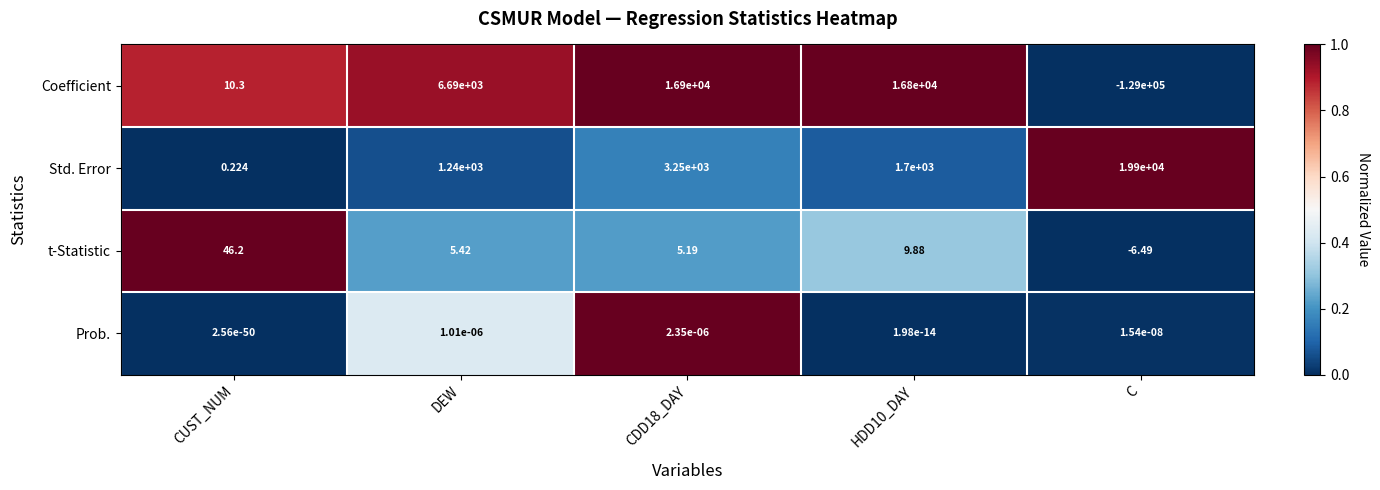

At which category is the sum across all series the highest?

CDD18_DAY